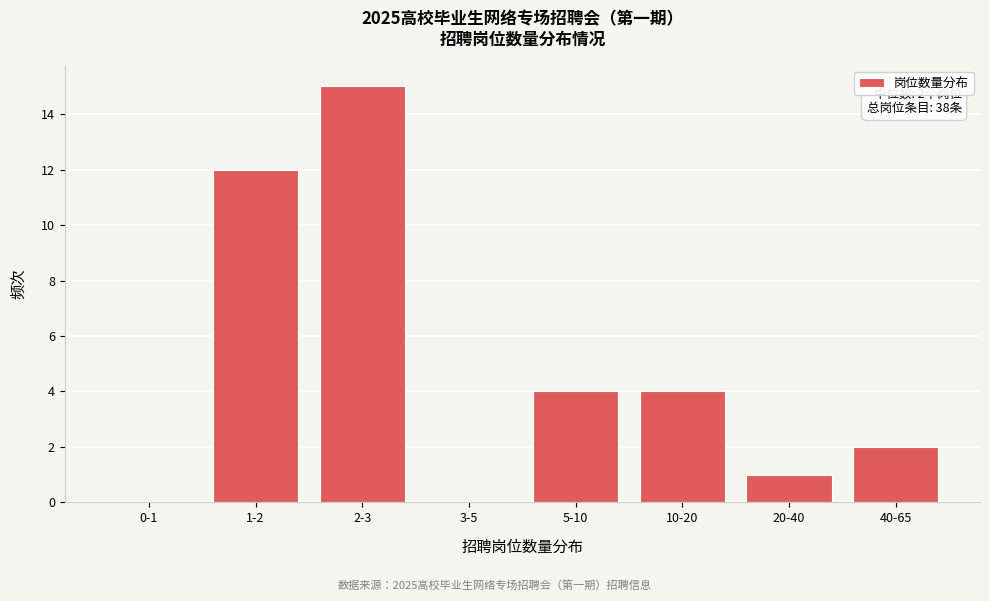

Reading left to right, transcribe all the data shown in this chart.

0-1=0	1-2=12	2-3=15	3-5=0	5-10=4	10-20=4	20-40=1	40-65=2